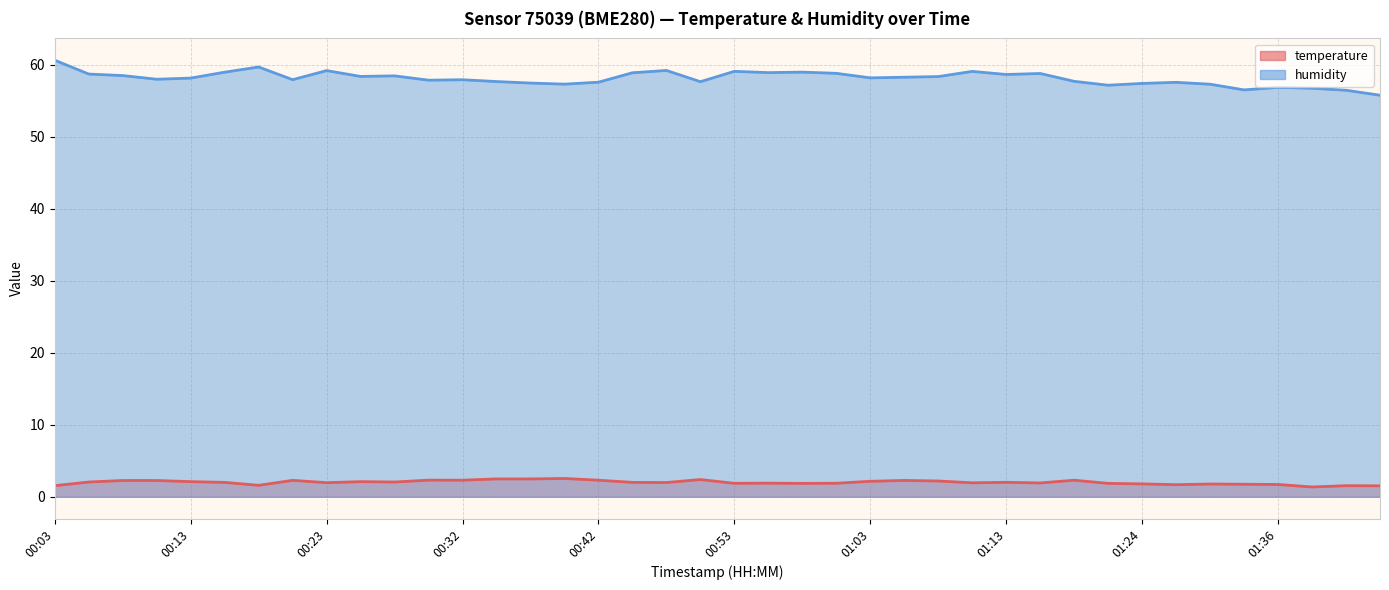

True or false: temperature and humidity cross at least once.

False